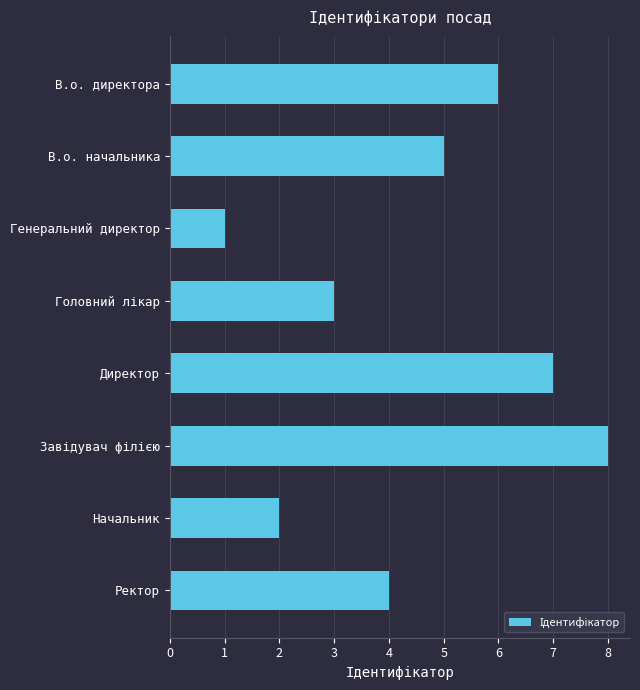

How many categories are shown in the chart?

8